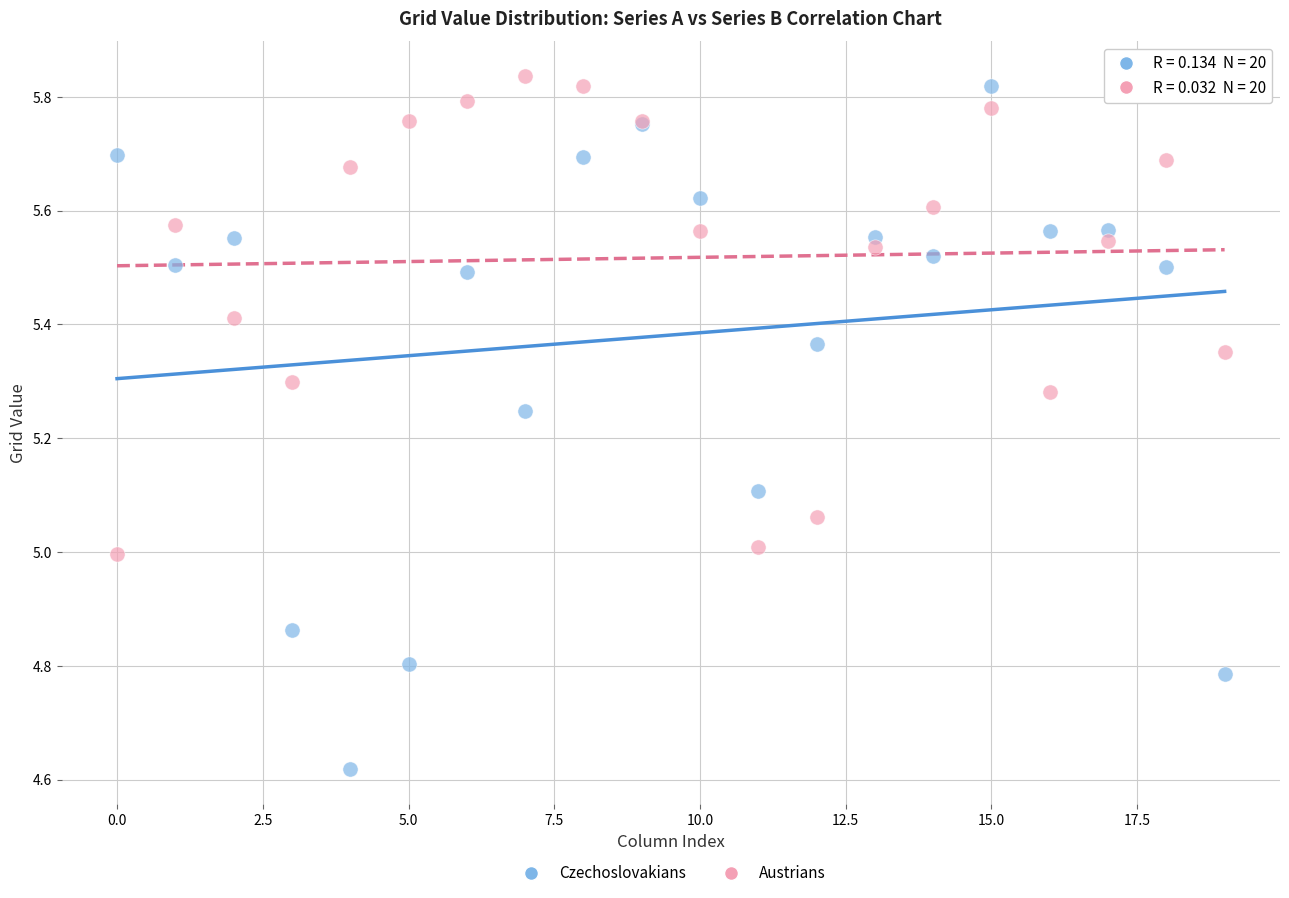

Which series reaches the minimum Y coordinate?

Czechoslovakians